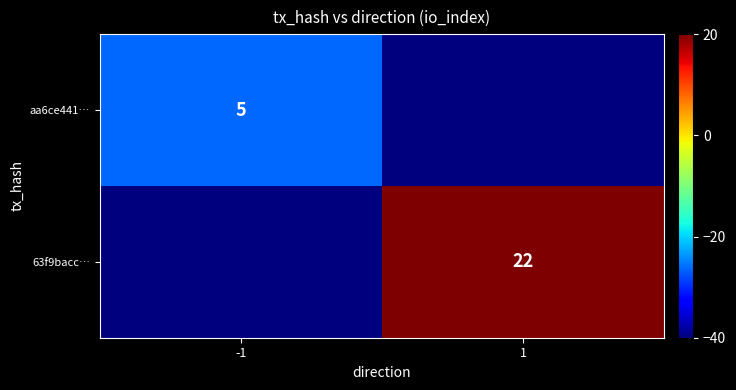

The value of aa6ce441… at -1 is 5. True or false?

True